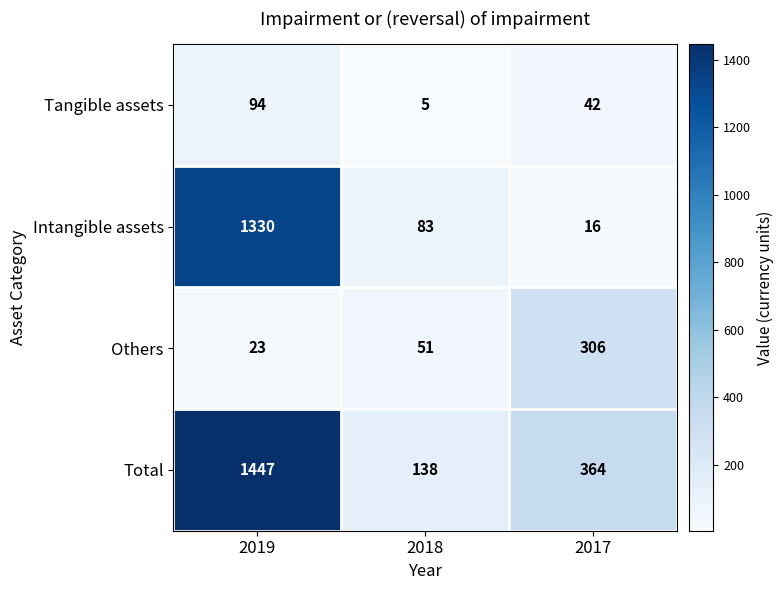

Which series has the largest total across all categories?

Total